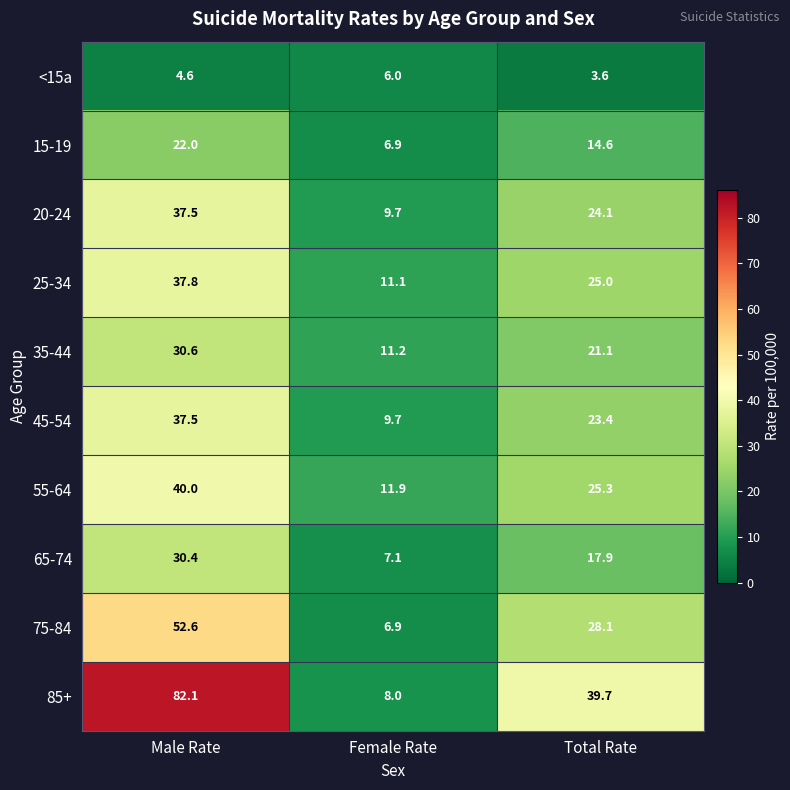

Which series has the largest total across all categories?

85+